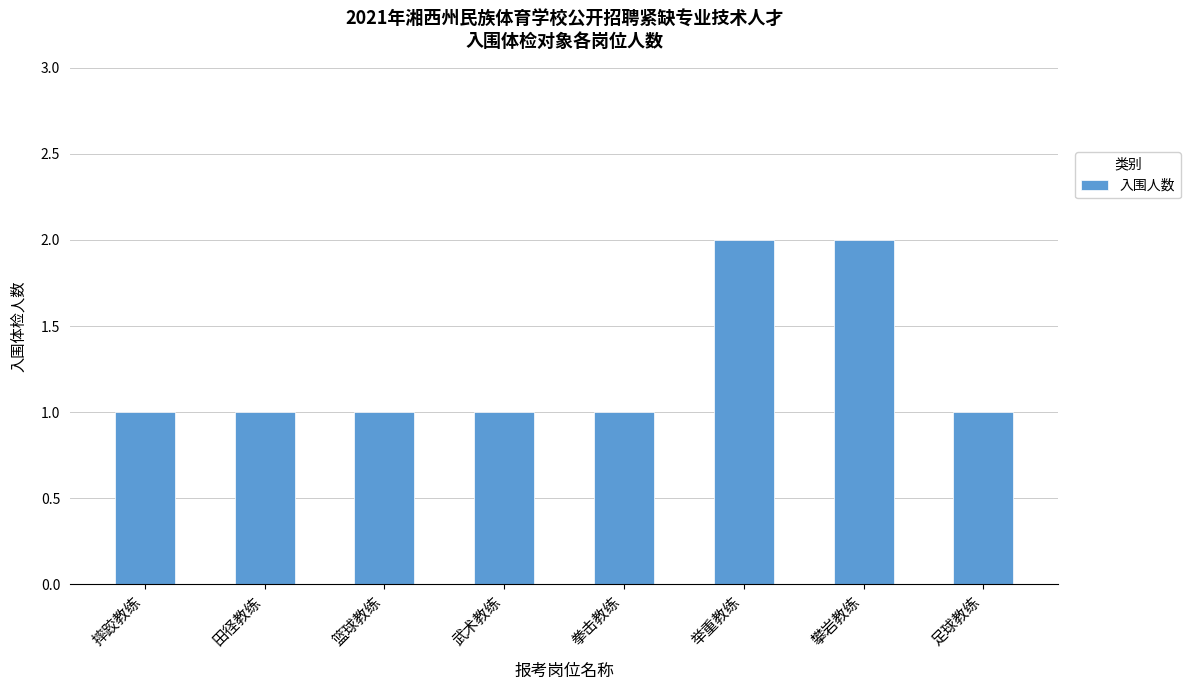

The value at 举重教练 is 3. True or false?

False